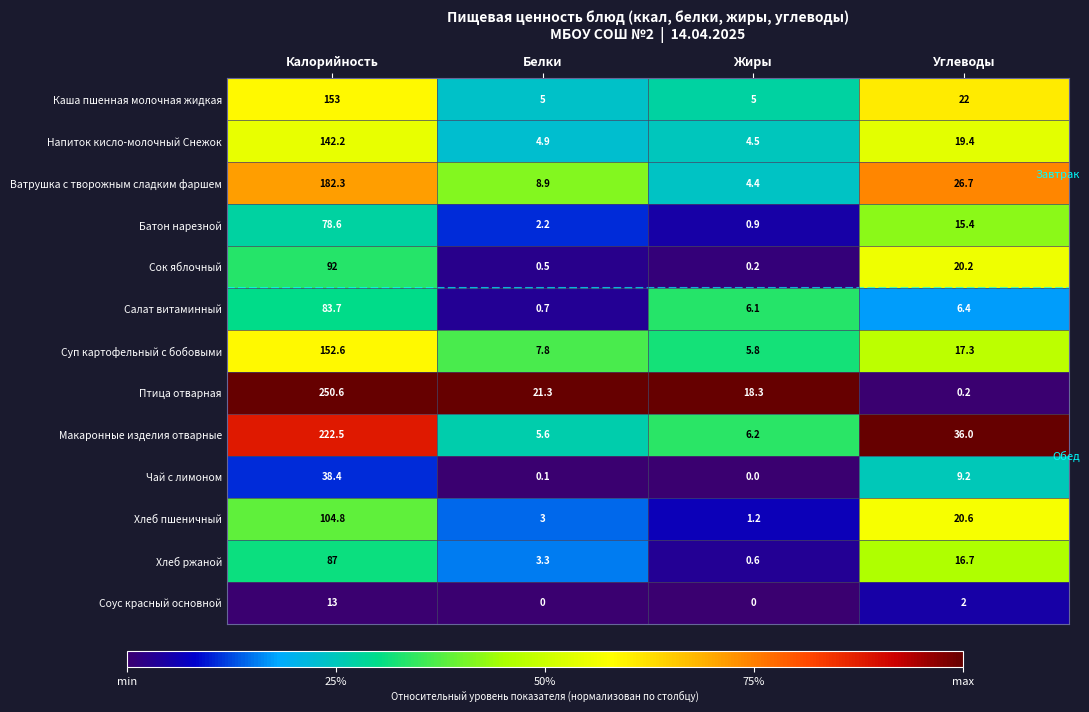

Which category has the highest value across all series?

Калорийность